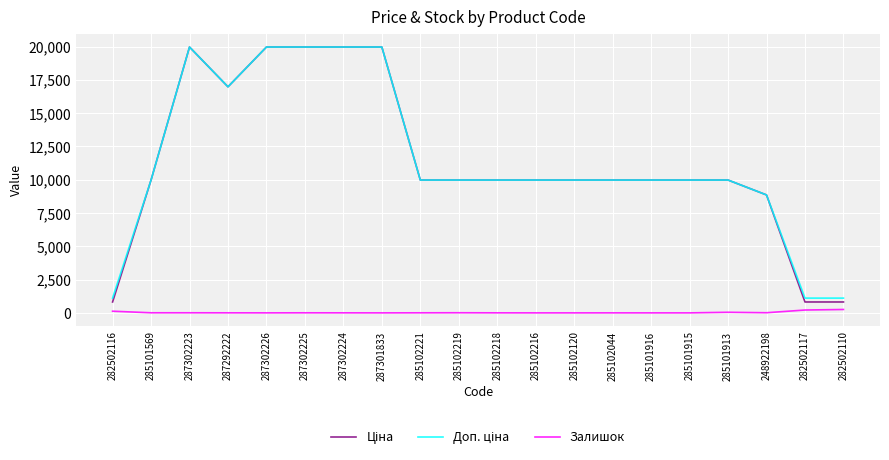

What position from the left is 287302226?

5